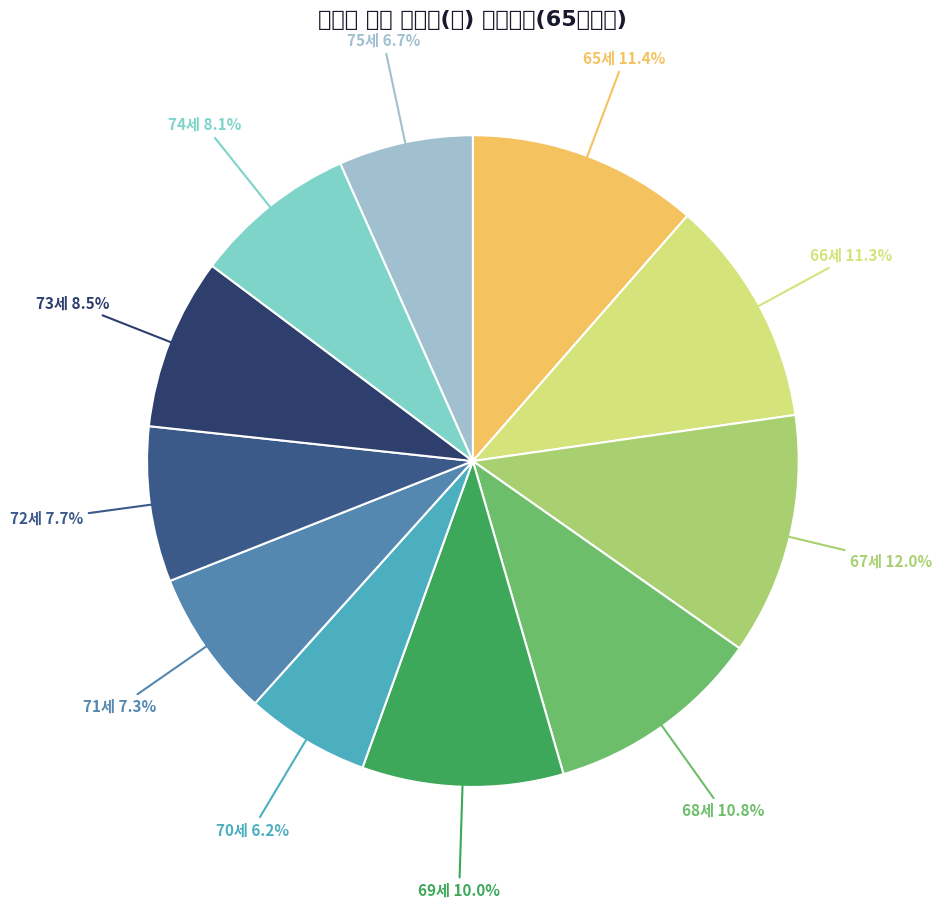

Rank the categories by value from highest to lowest.

67세, 65세, 66세, 68세, 69세, 73세, 74세, 72세, 71세, 75세, 70세